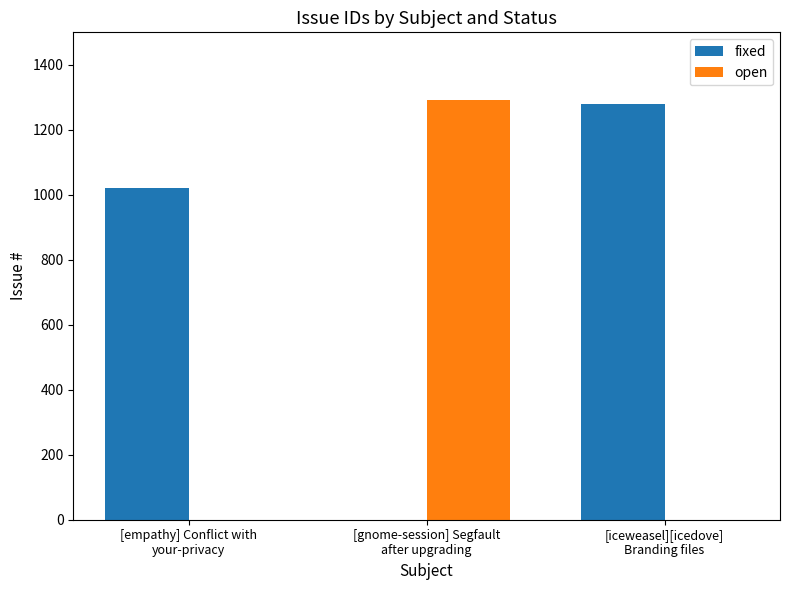

Are the bars horizontal?

No